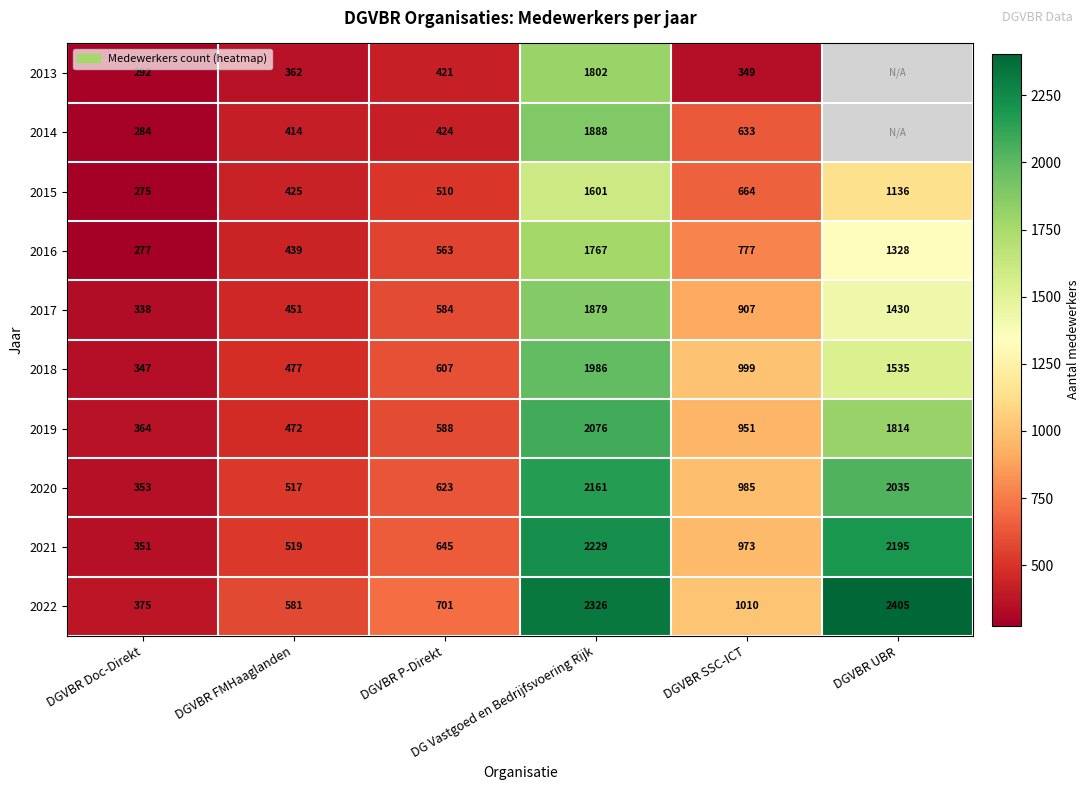

Which has a higher value, DGVBR Doc-Direkt or DGVBR P-Direkt?

DGVBR P-Direkt